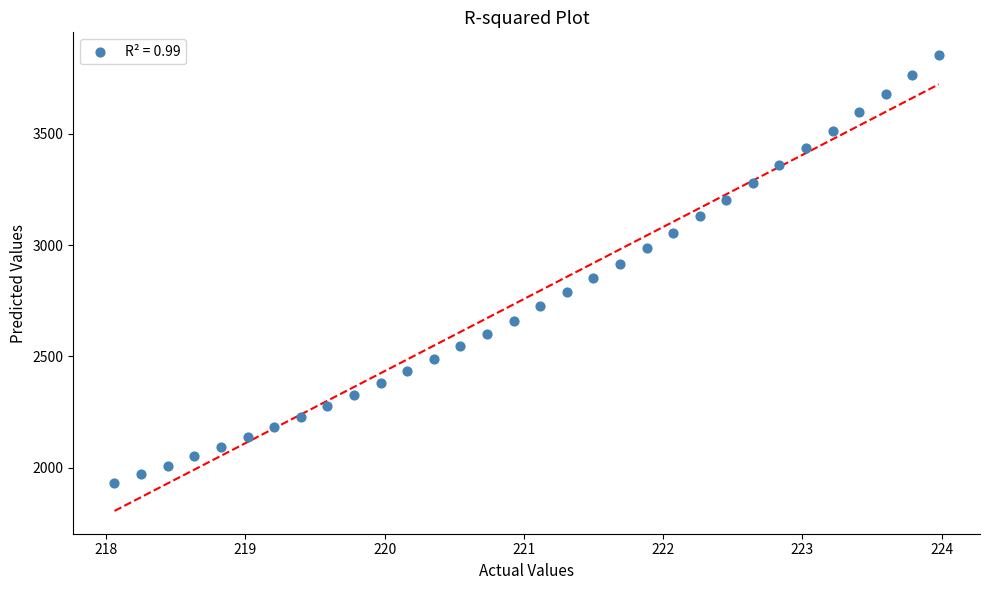

What is the range of X values (max minus min)?

5.9